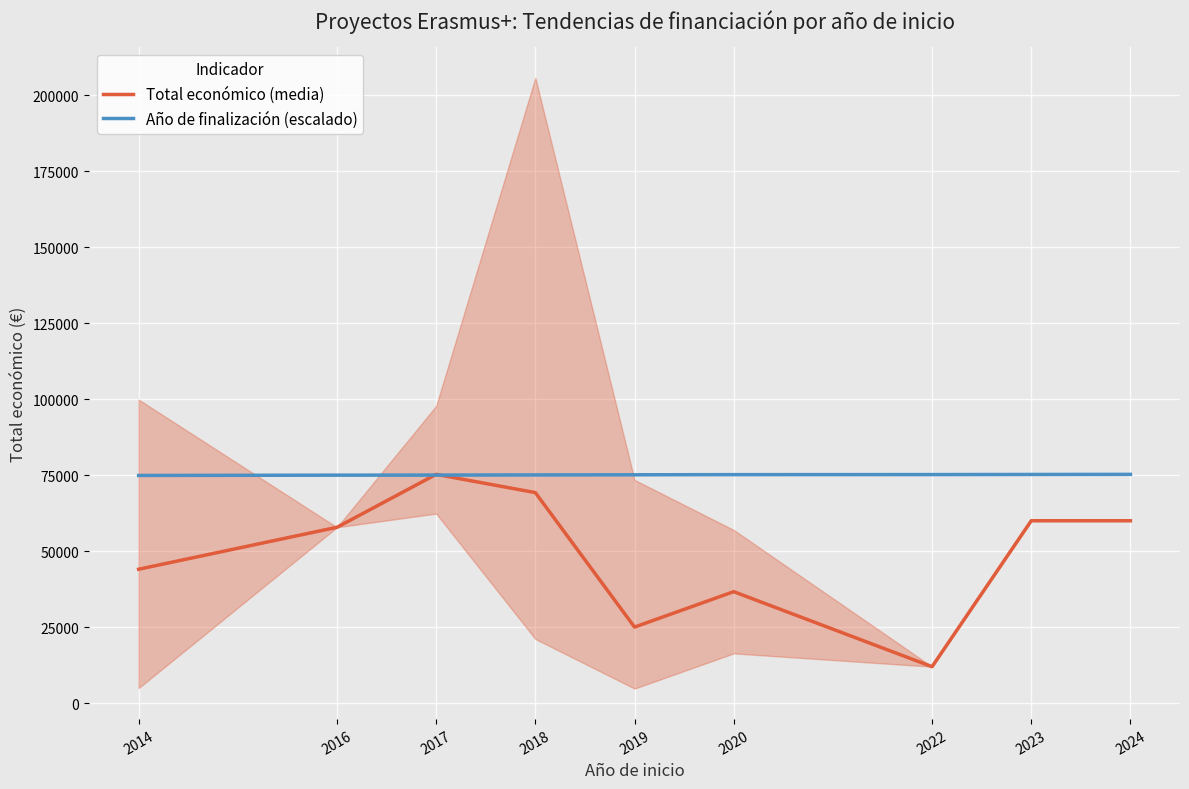

Does the chart display data point markers on the line(s)?

No